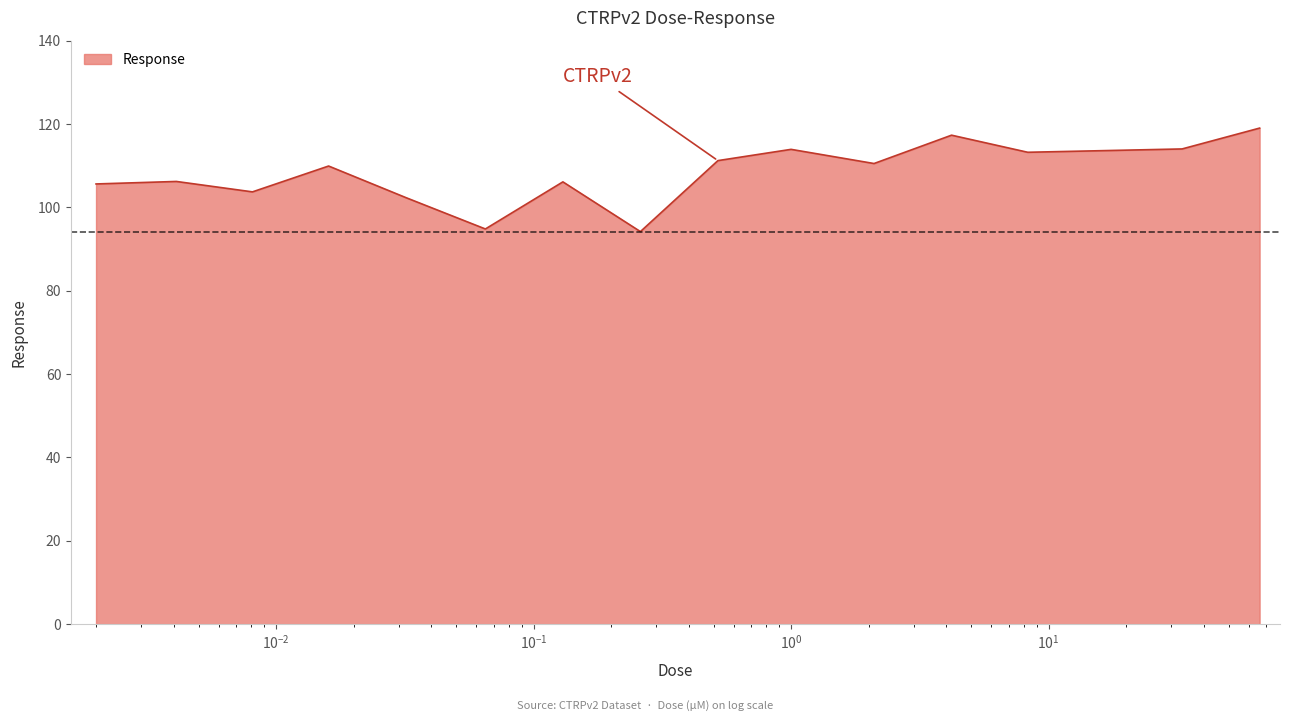

What is the difference between the maximum and minimum values?

24.8